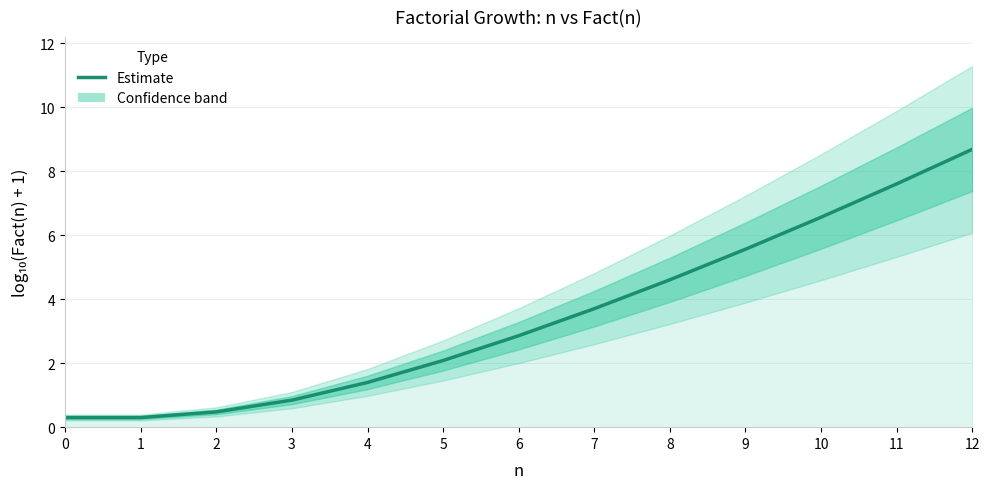

Is this an area chart (filled region under the line)?

No